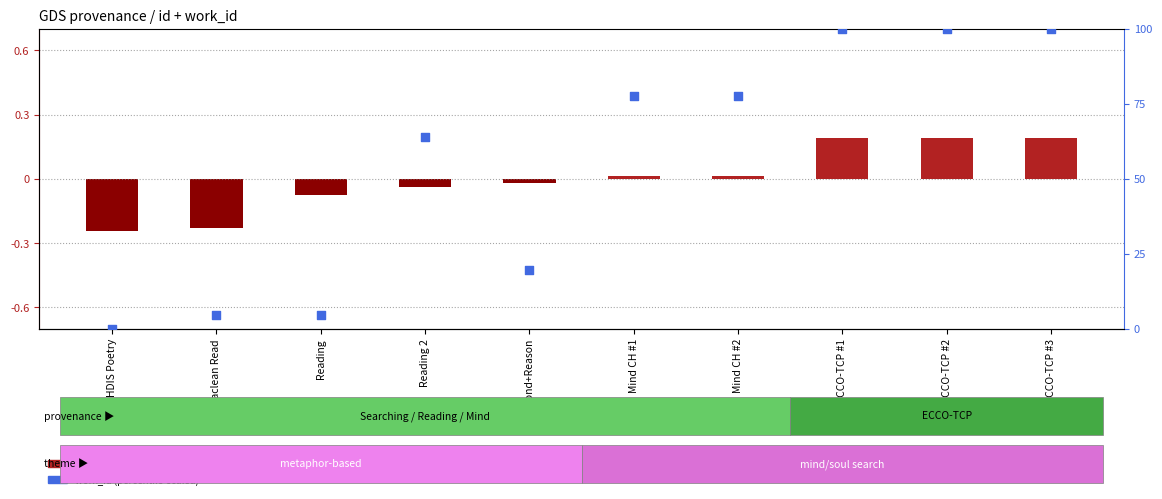

Which series contains the lowest Y value?

id (normalised)